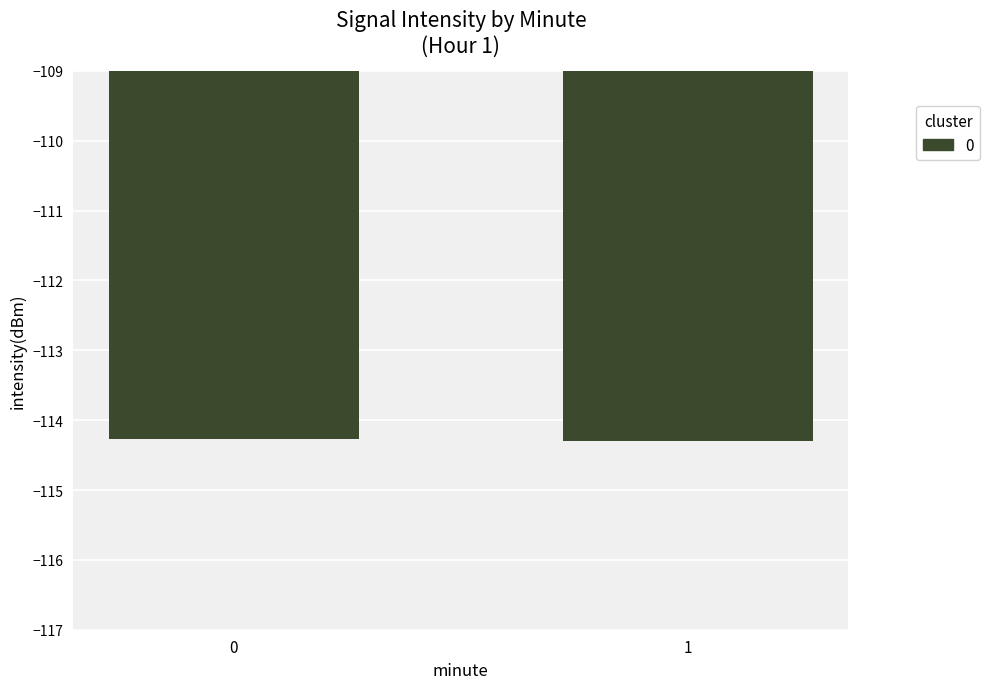

The chart shows a value of -114.3 at 1. True or false?

True